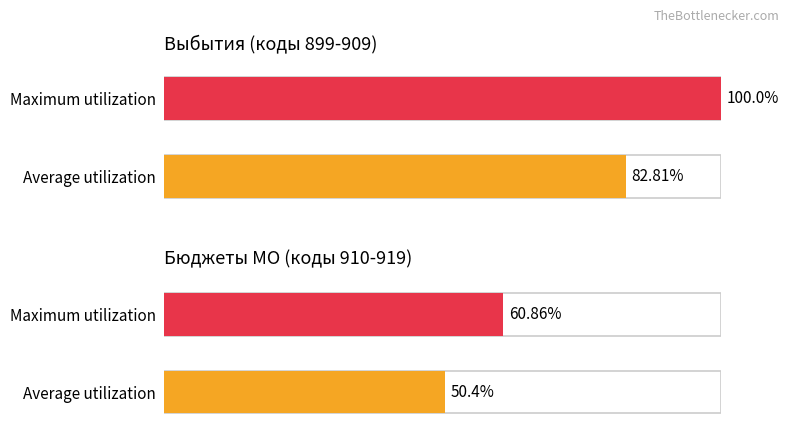

Which series has the largest total across all categories?

Maximum utilization